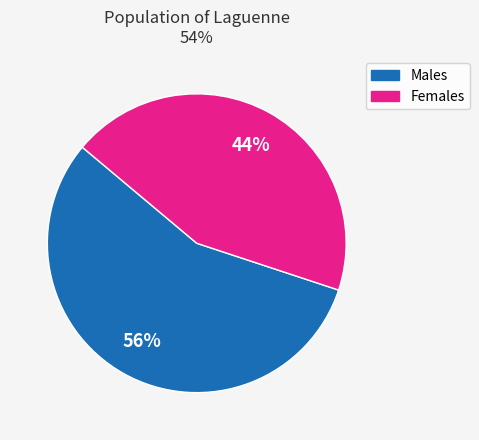

Is there a majority slice in this chart?

Yes